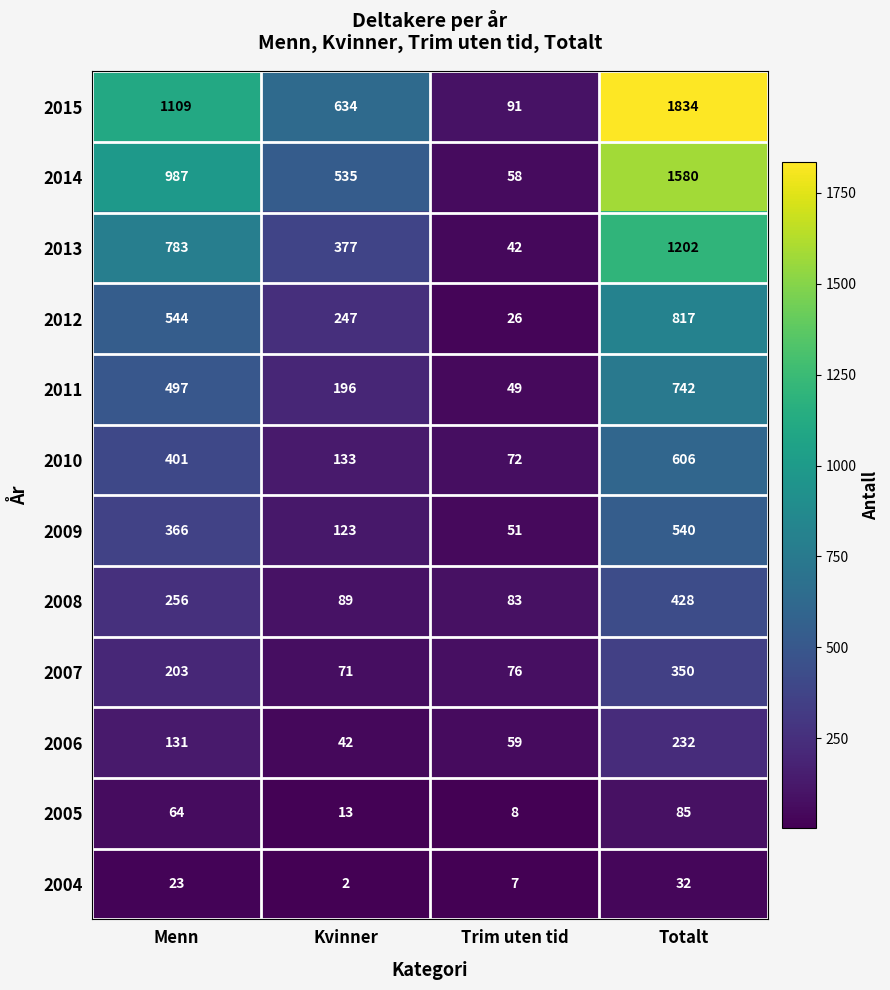

Where is 2011 nearest to the value 395?

Menn